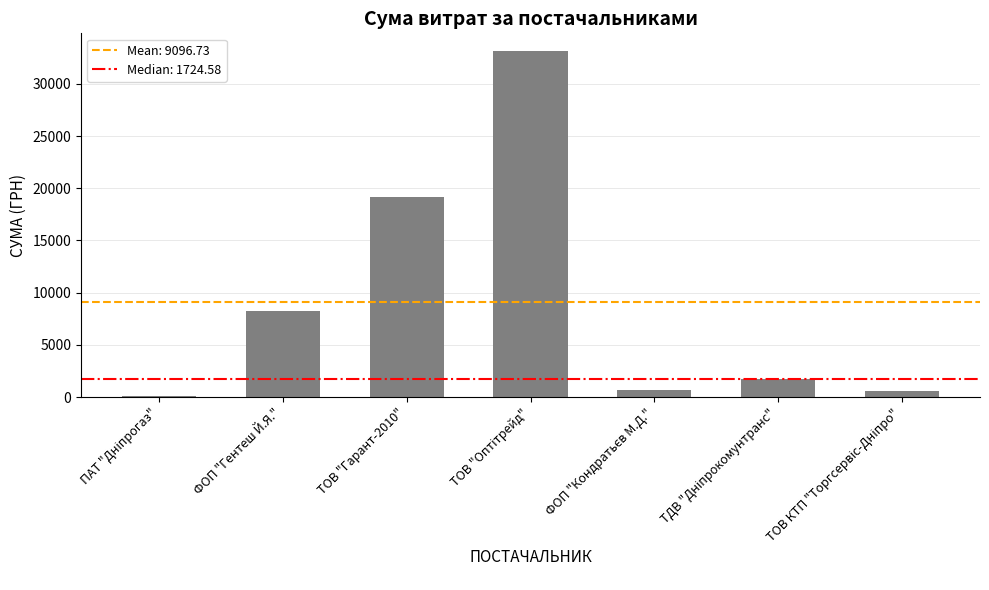

What is the difference between the maximum and minimum values?

33073.5